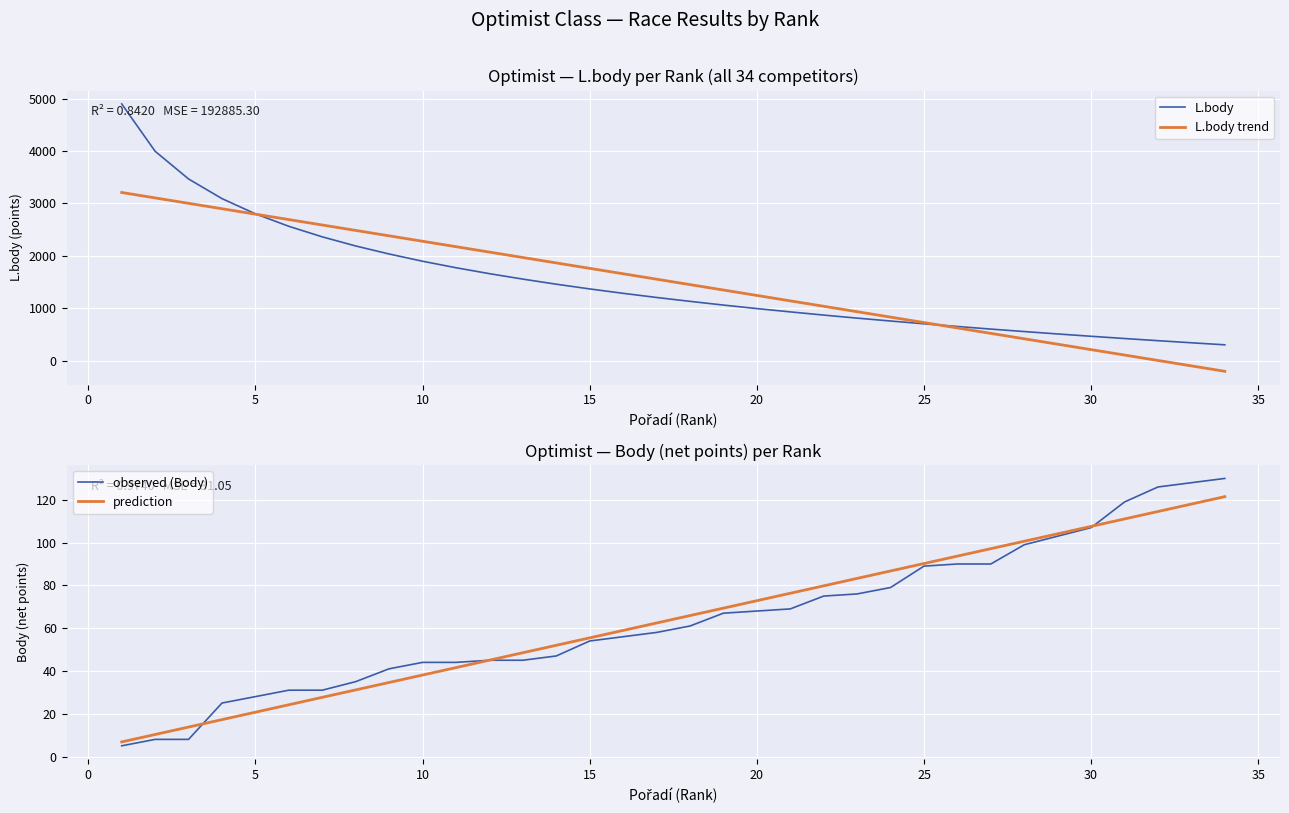

What are all the series names shown in the legend?

L.body, L.body trend, observed (Body), prediction